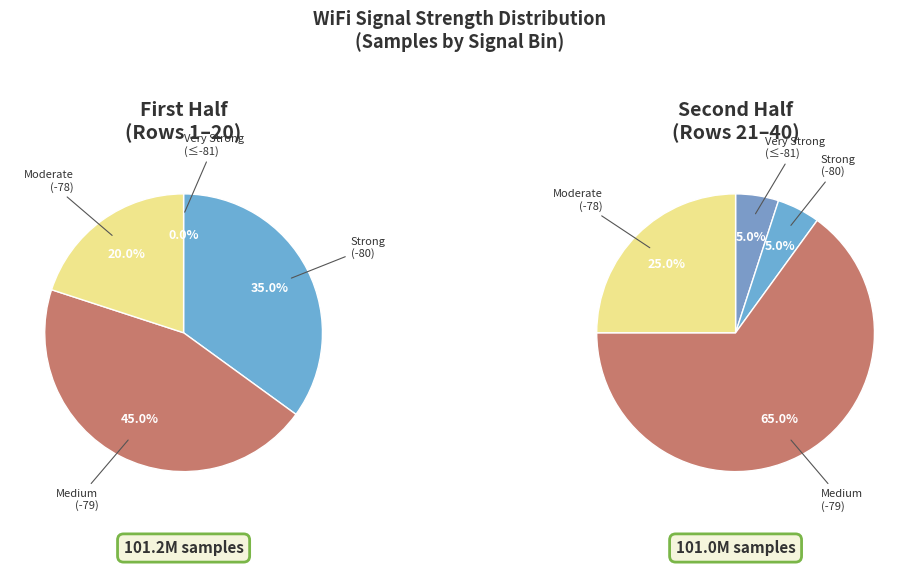

The 7 slice represents 13% of the pie. True or false?

False